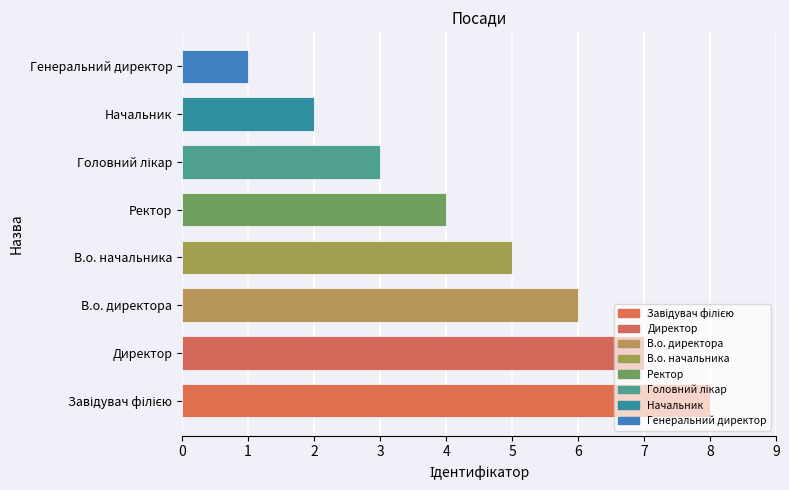

Where is the data nearest to the value 4?

Ректор